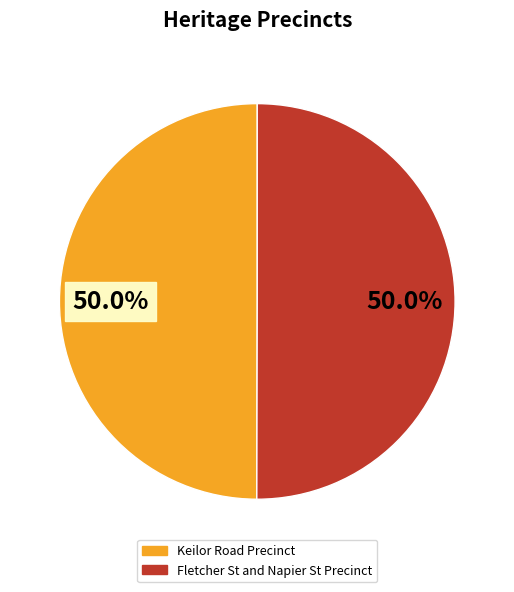

Do Fletcher St and Napier St Precinct and Keilor Road Precinct together represent more than half of the pie?

Yes